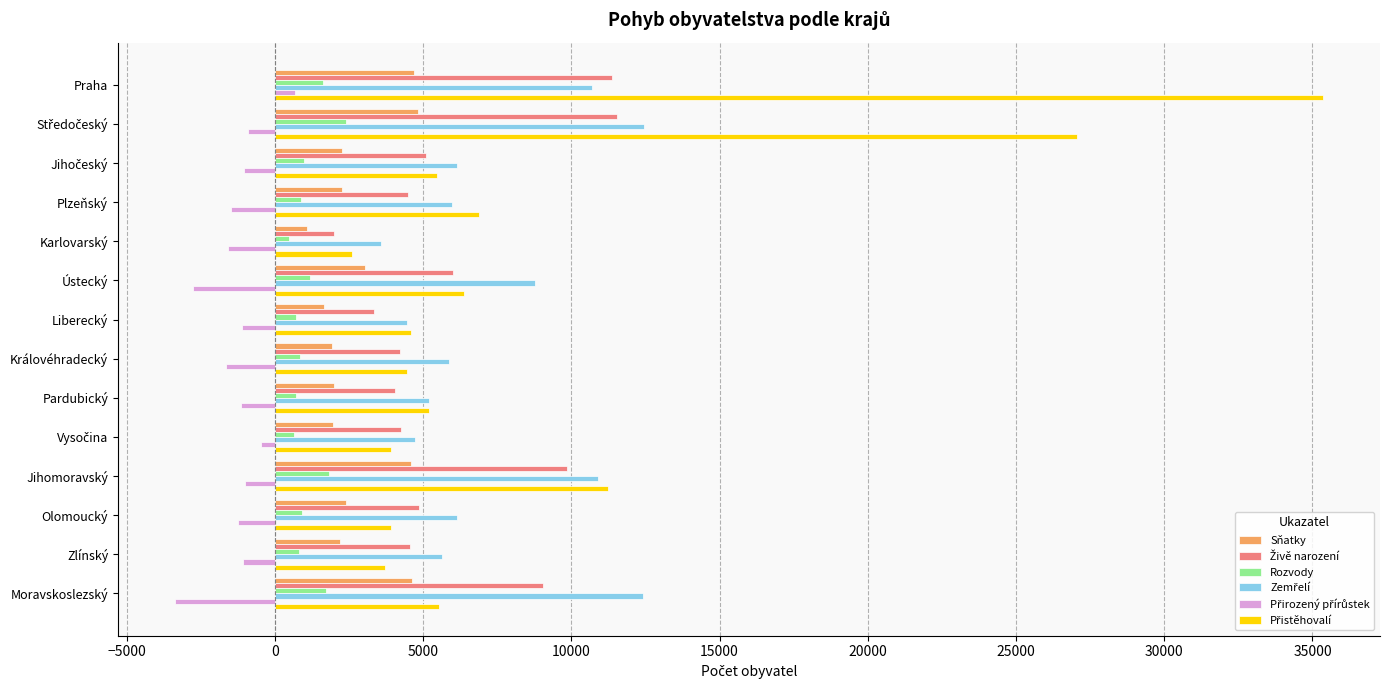

What is the average value of the Rozvody series?

1123